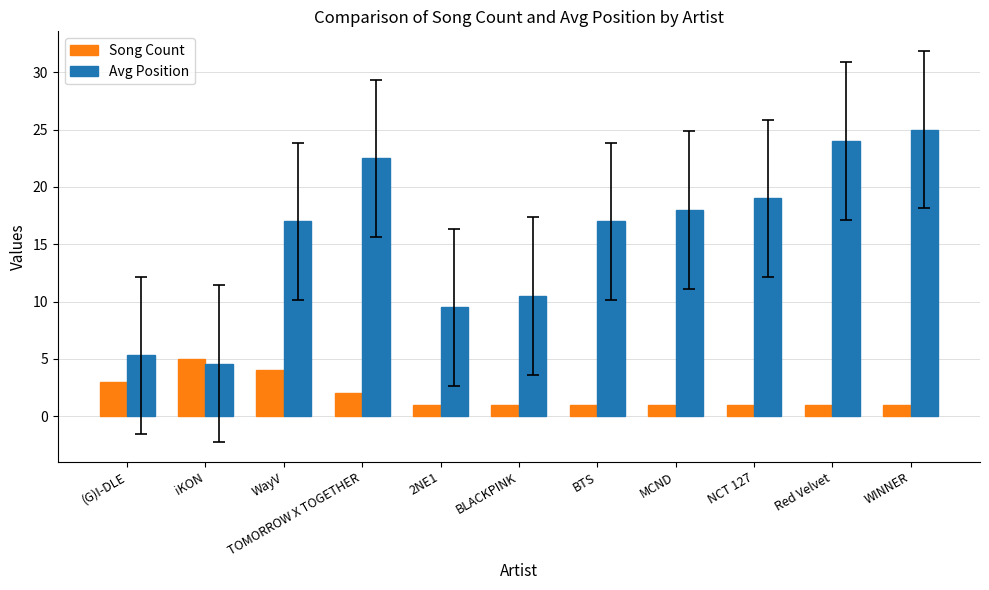

How many distinct data groups are displayed?

2